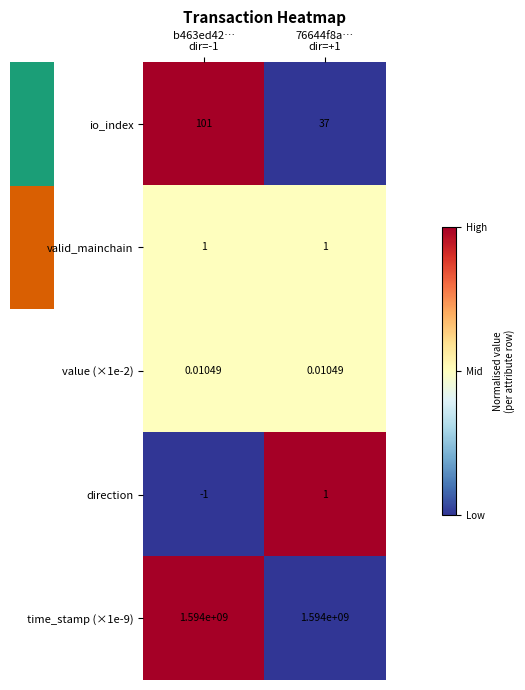

Which series has the largest range (max minus min)?

io_index